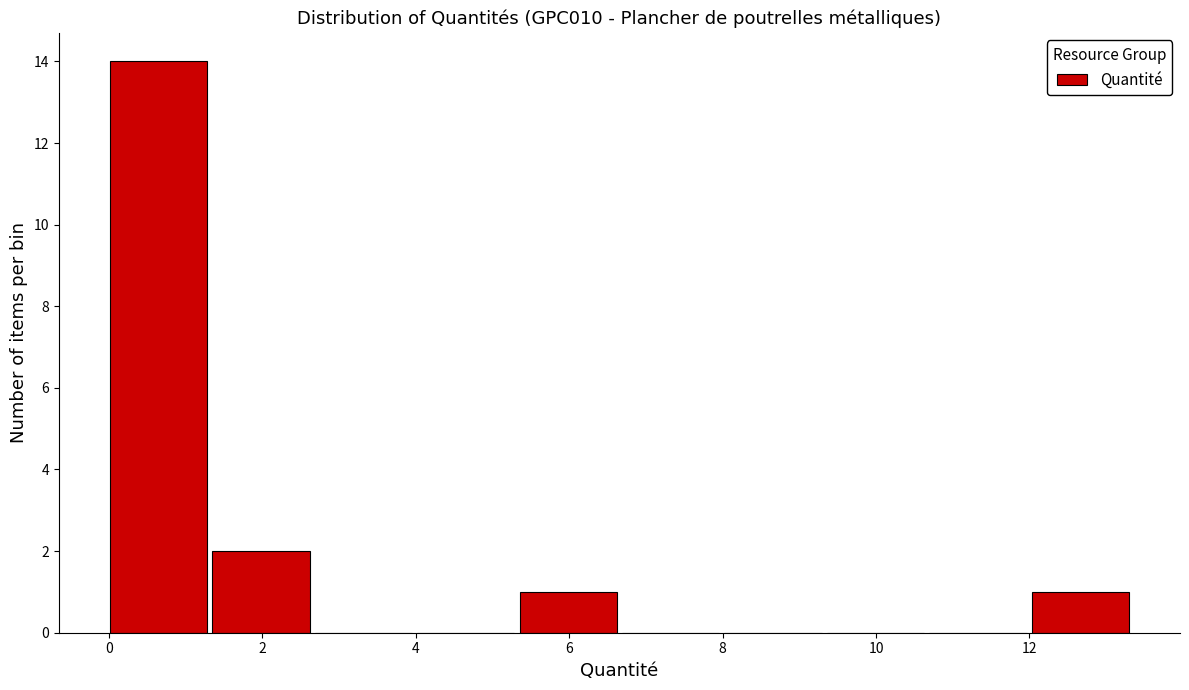

Reading left to right, list every bar in this chart as the range it spans on the x-axis followed by its height. Neither the bar edges nor the heights are printed on the chart, so give them approximately, as read against the axes.

0.0 to 1.4: 14
1.4 to 2.6: 2
2.6 to 4.0: 0
4.0 to 5.4: 0
5.4 to 6.6: 1
6.6 to 8.0: 0
8.0 to 9.4: 0
9.4 to 10.6: 0
10.6 to 12.0: 0
12.0 to 13.4: 1